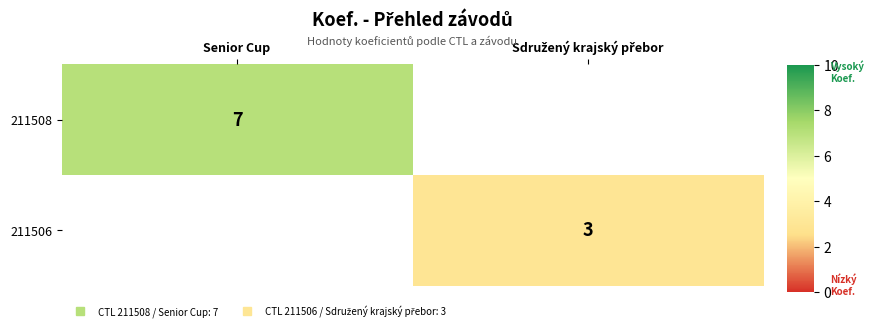

The value of 211506 at Senior Cup is -2. True or false?

False